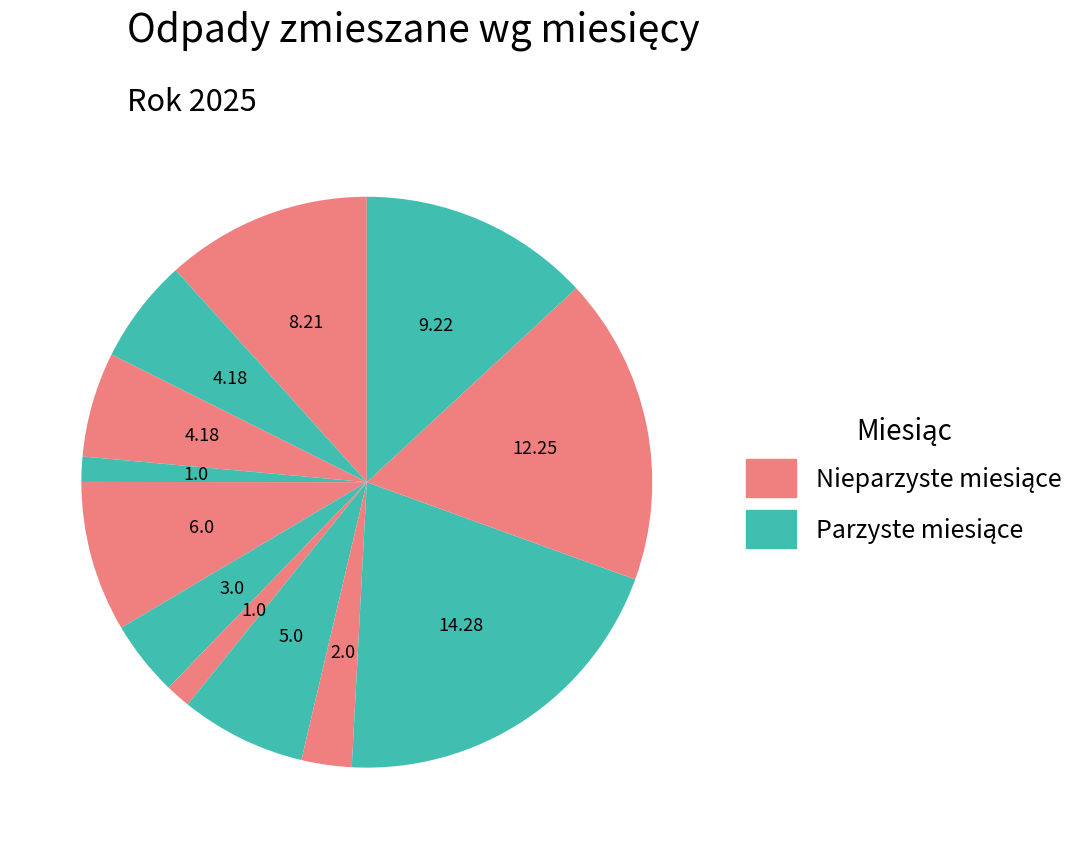

Count the number of slices in the pie.

12